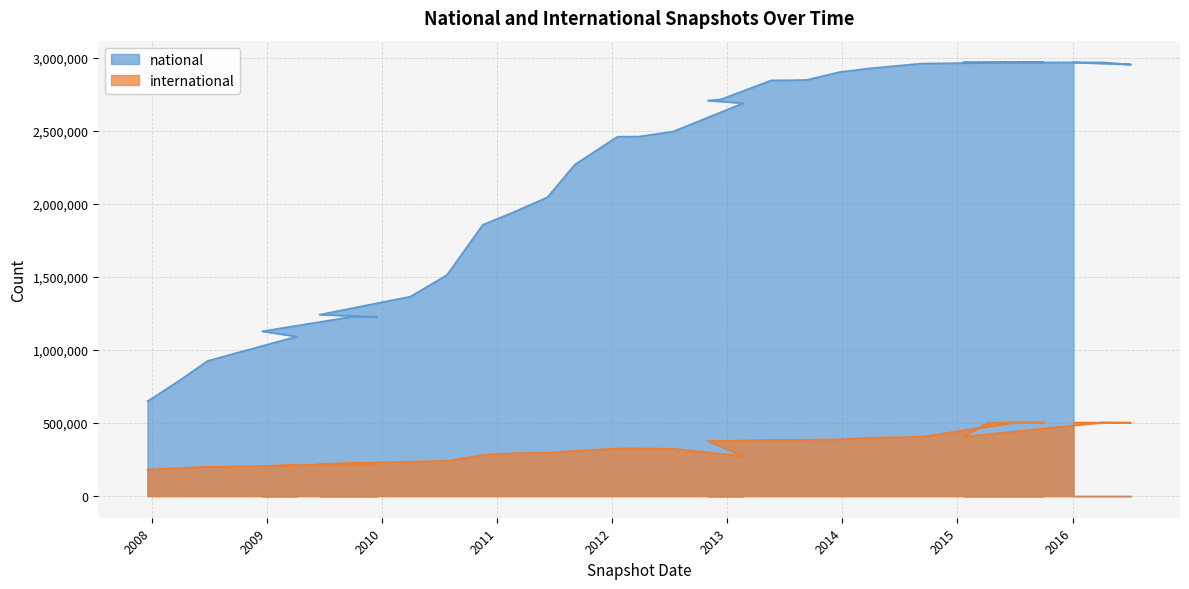

True or false: national and international cross at least once.

False